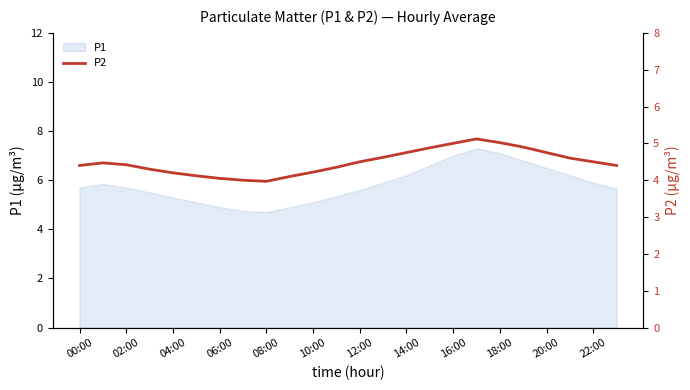

True or false: the data shows 4.4 at 00:00.

True